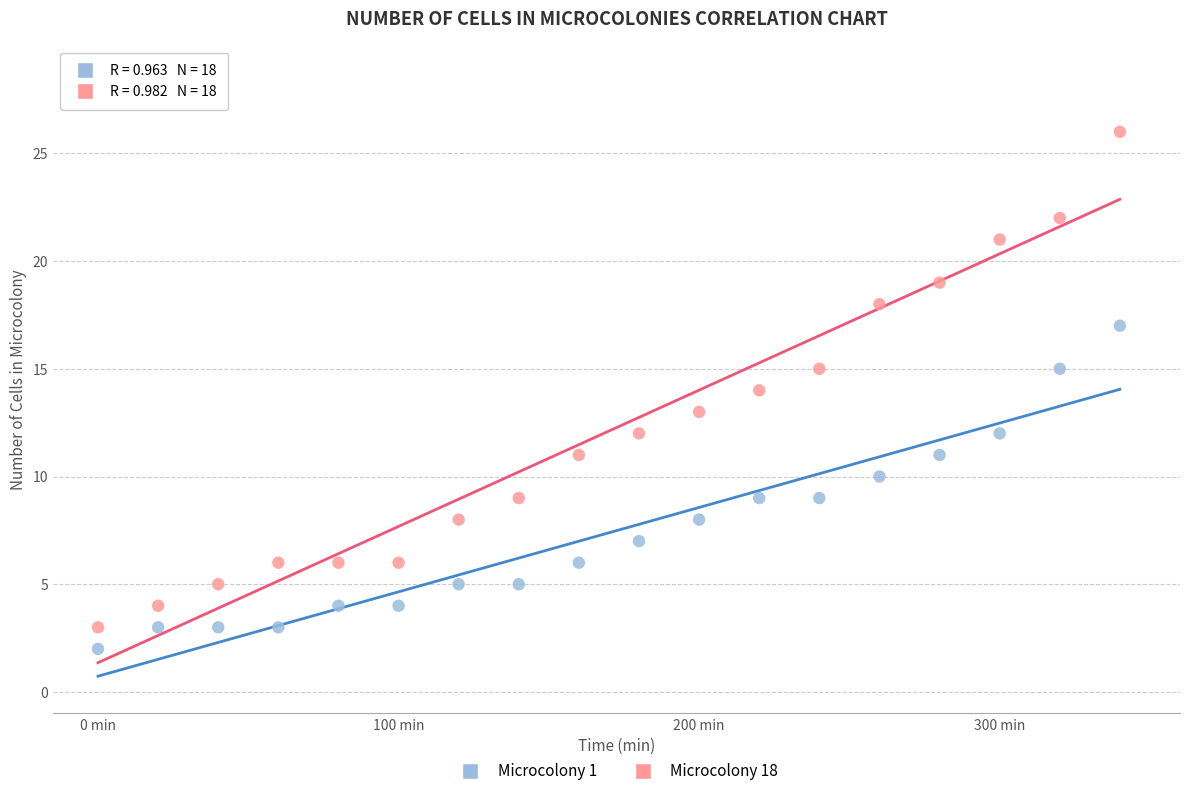

Across all data points, what is the range of Y values (max minus min)?

24